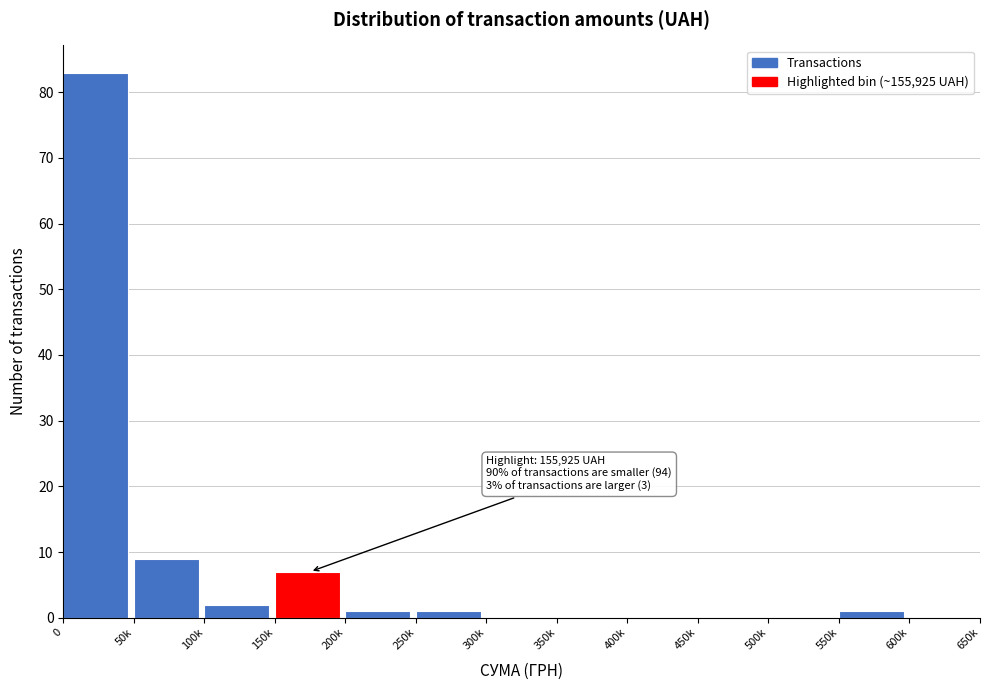

Reading left to right, transcribe all the data shown in this chart.

0=83	50k=9	100k=2	150k=7	200k=1	250k=1	300k=0	350k=0	400k=0	450k=0	500k=0	550k=1	600k=0